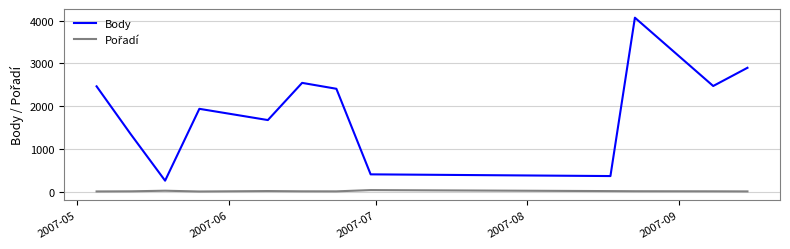

What is the highest value of the Body series?

4069